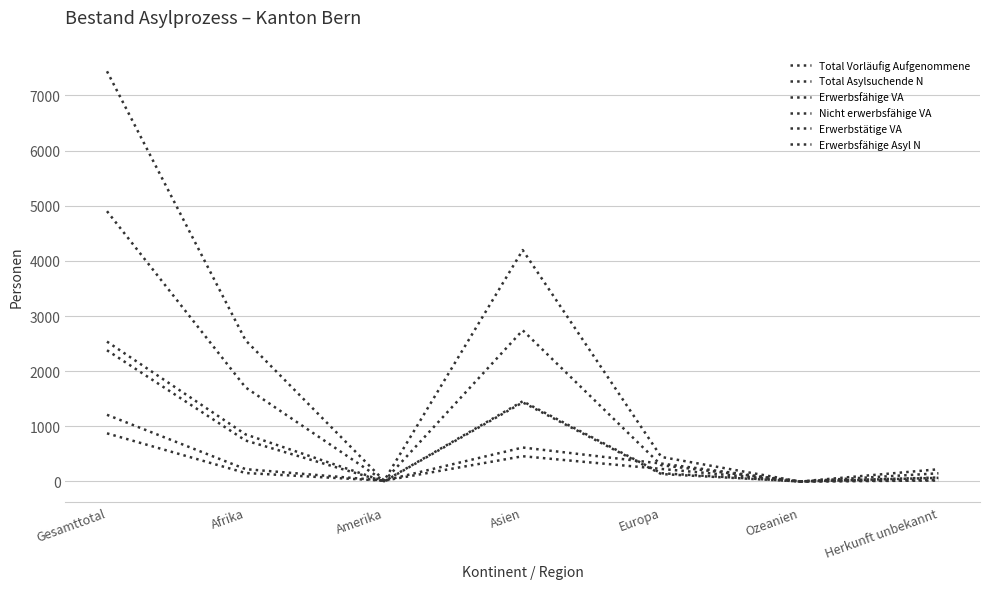

How many lines are shown in the chart?

6